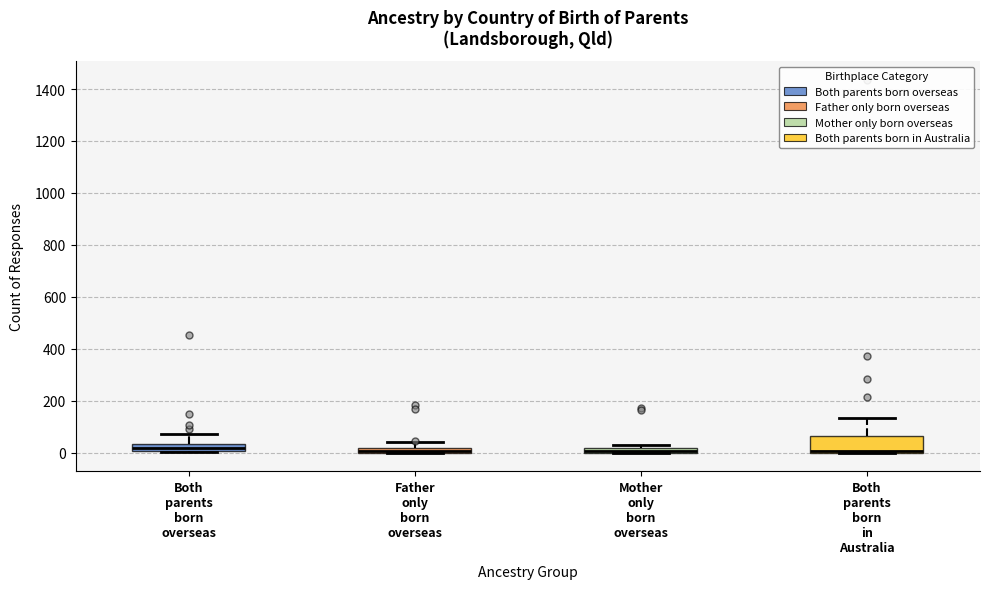

Where is the lower edge of the box for Father only born overseas on the y-axis? The values are not printed on the chart, so give them approximately, as read against the axis.

0